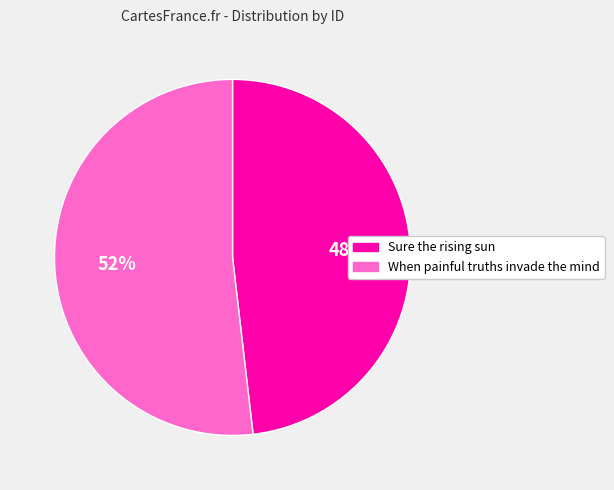

Rank the categories by value from highest to lowest.

When painful truths invade the mind, Sure the rising sun